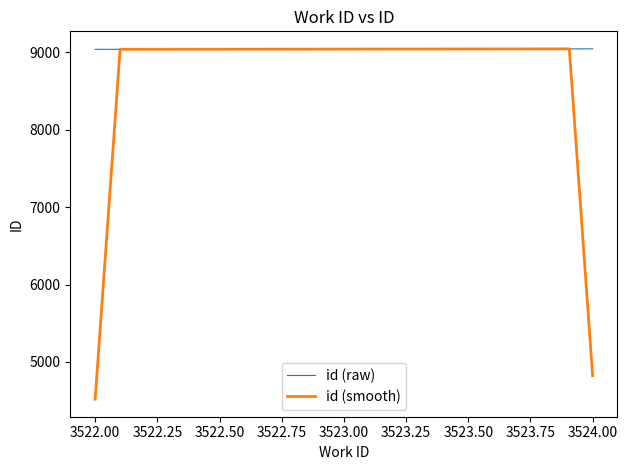

What is the highest value of the id (smooth) series?

9043.7